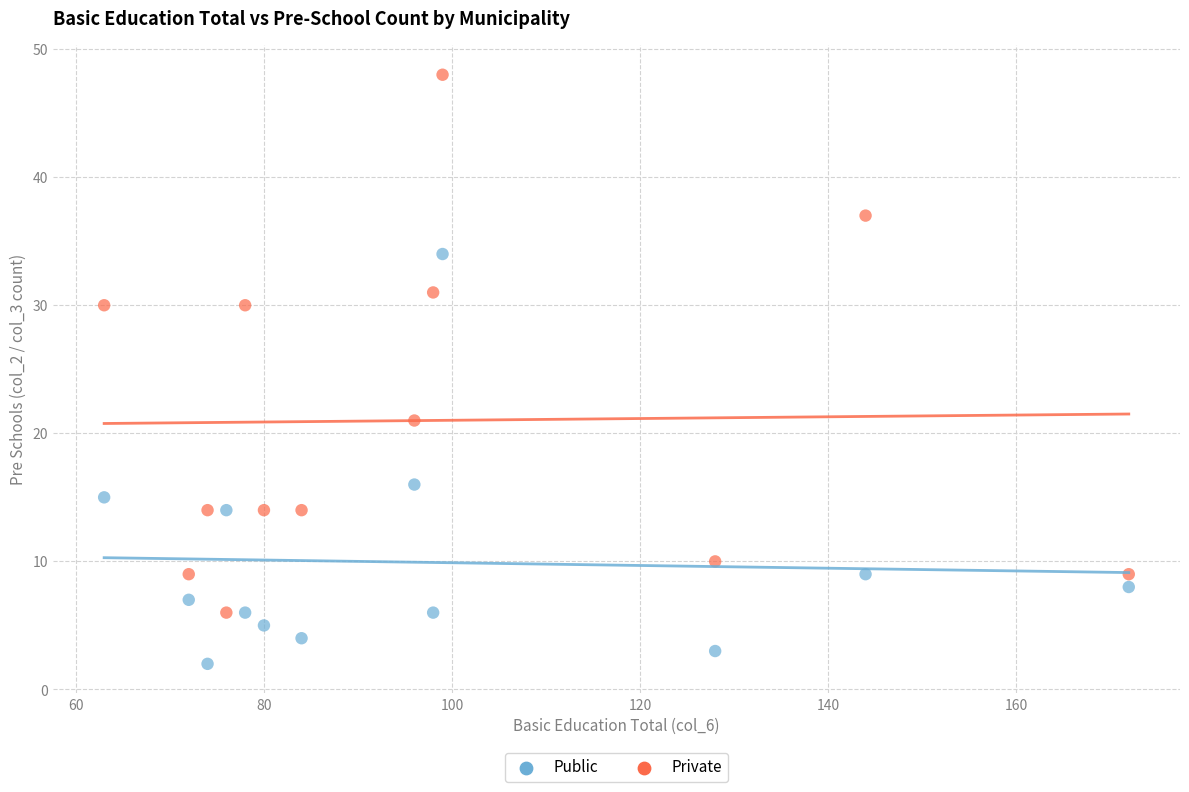

What is the X range (max minus min) for the scatter plot?

109